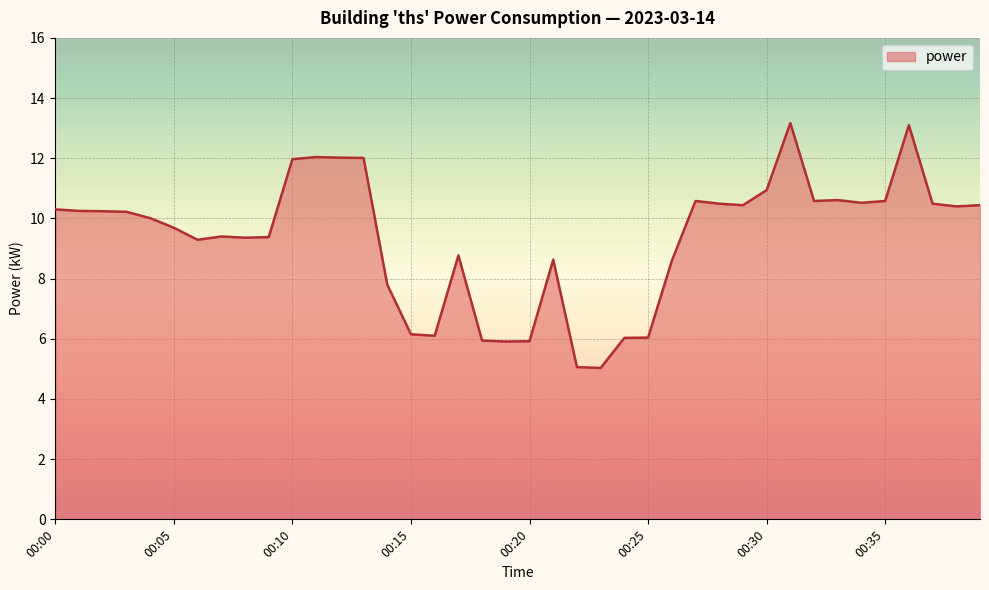

What is the smallest value displayed?

5.0